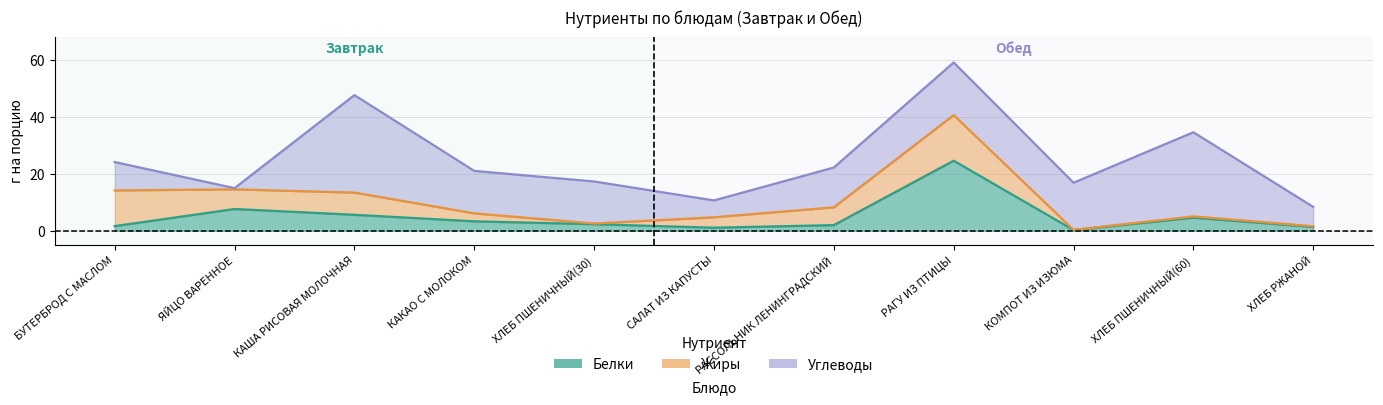

Which category has the highest value across all series?

КАША РИСОВАЯ МОЛОЧНАЯ